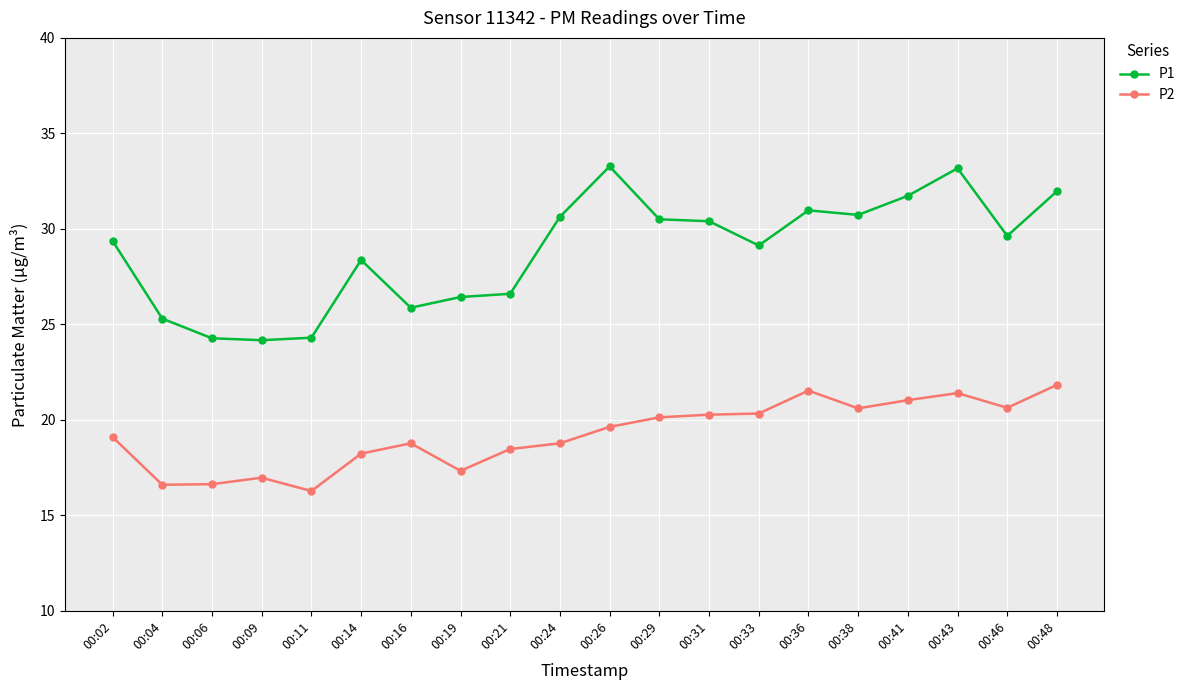

True or false: P1 and P2 intersect in this chart.

False